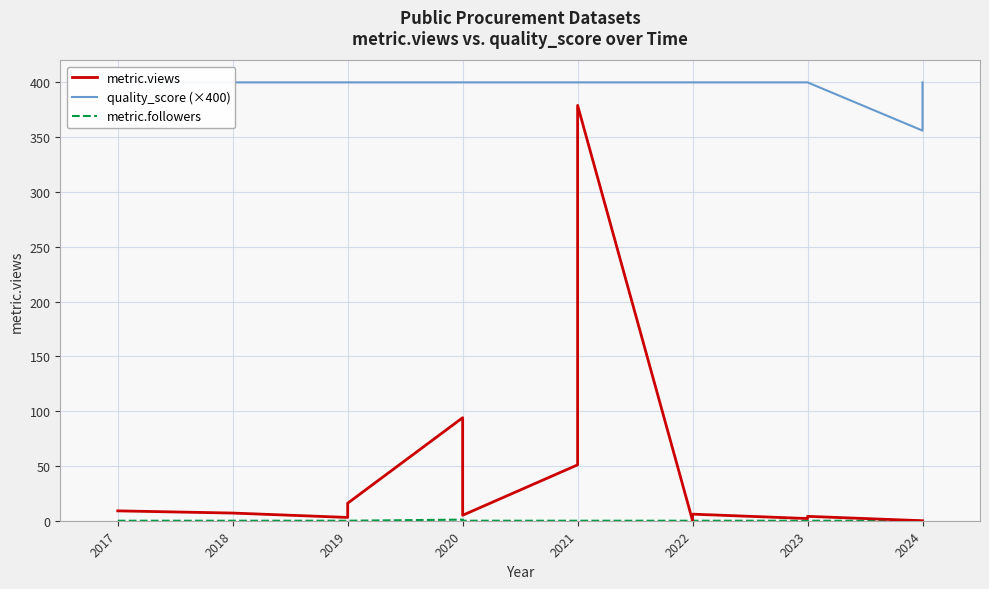

True or false: quality_score (×400) and metric.followers cross at least once.

False